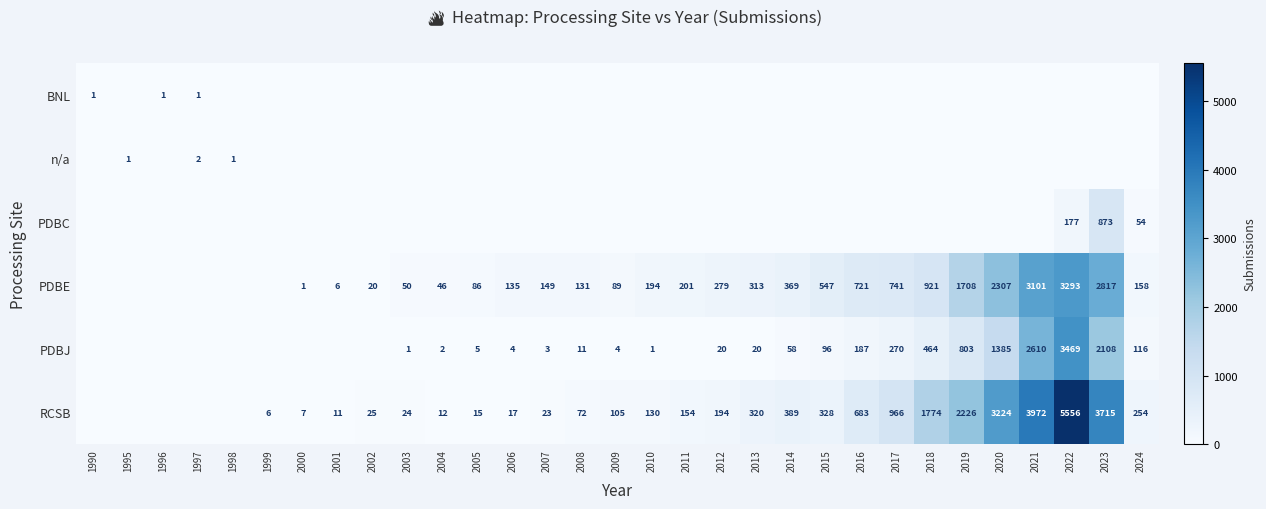

What is the difference between the PDBJ values at 2015 and 2003?

95